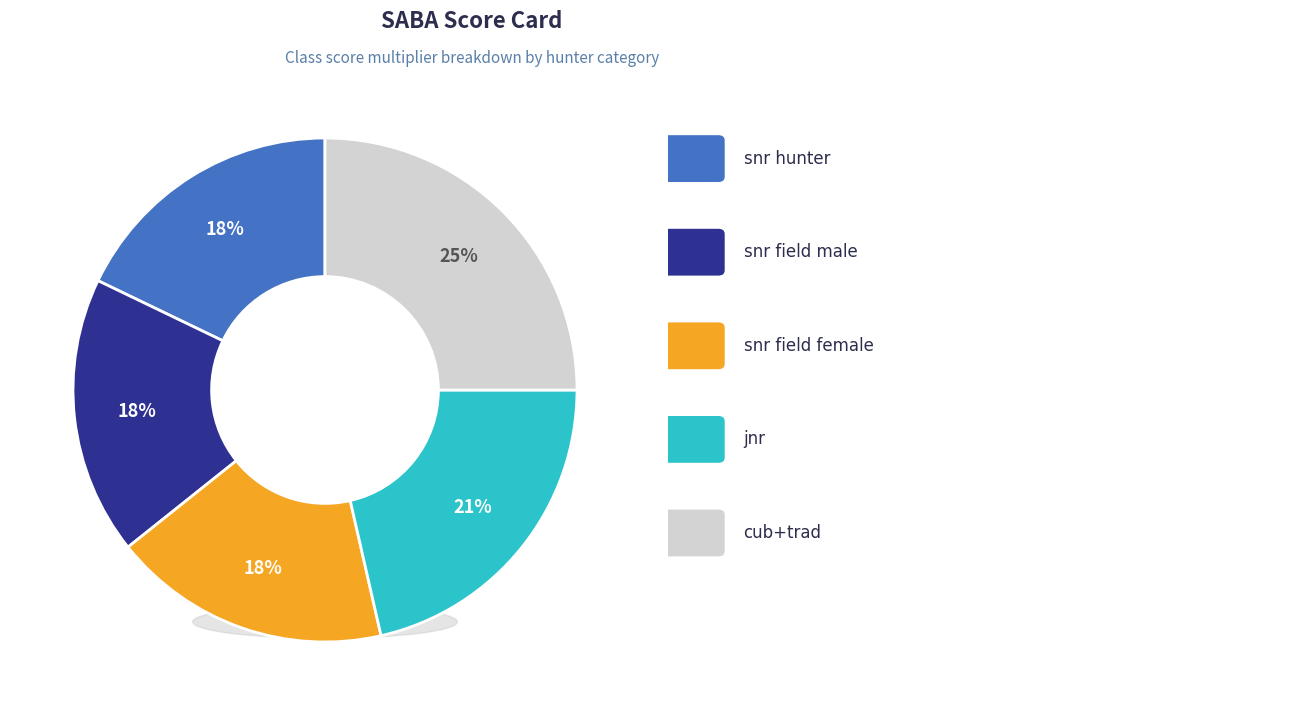

Rank the series at #1 from highest to lowest value.

cub+trad, jnr, snr hunter, snr field male, snr field female